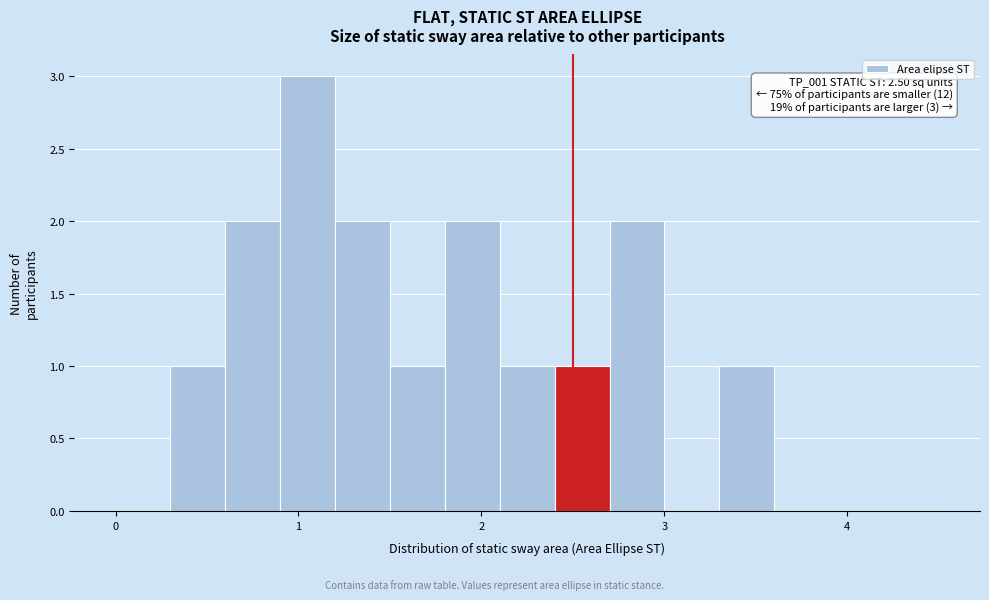

Read against the x-axis, roughly where is the centre of the tallest bar?

1.1